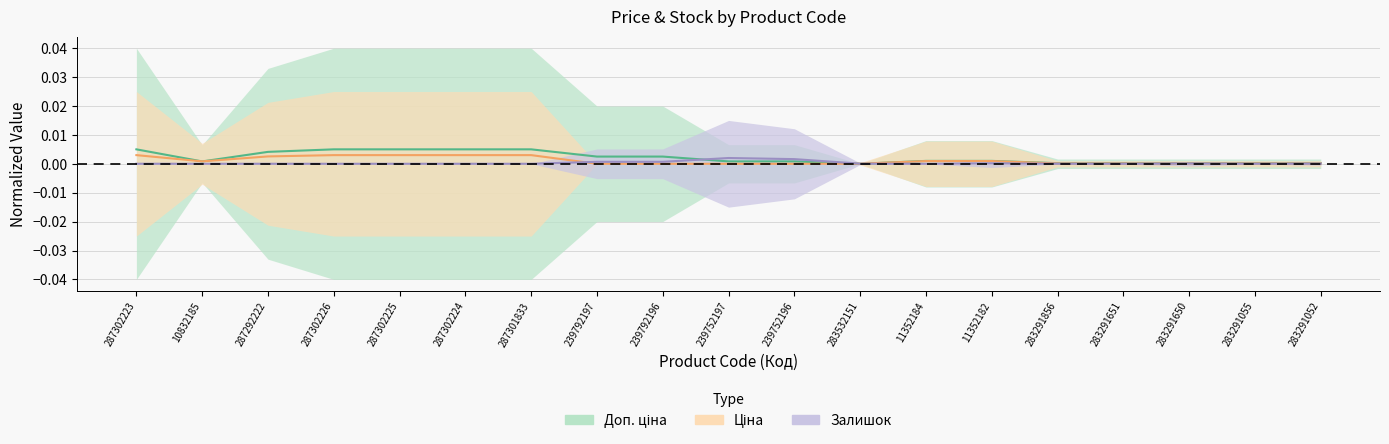

Between which two adjacent categories do Доп. ціна and Ціна first intersect?

287302223 and 10832185